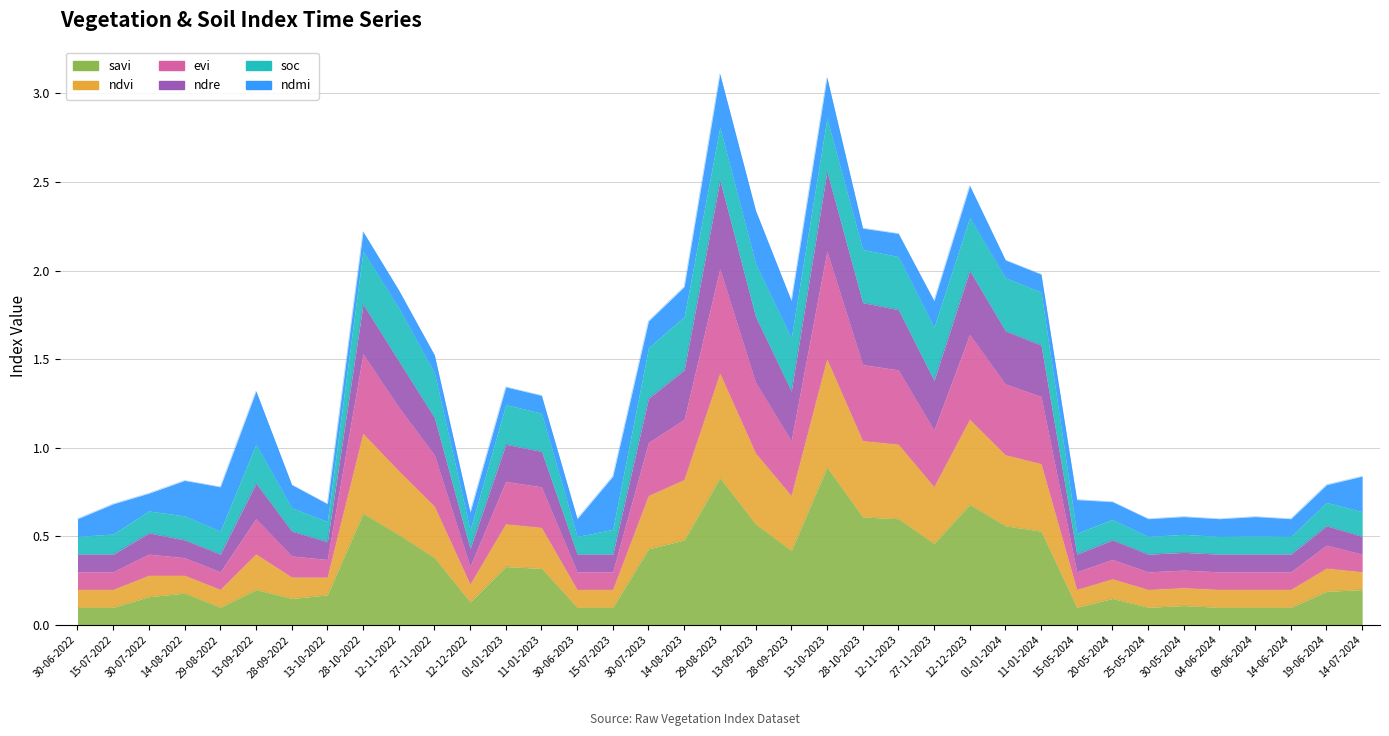

What is the label of the 4th point from the left?

14-08-2022